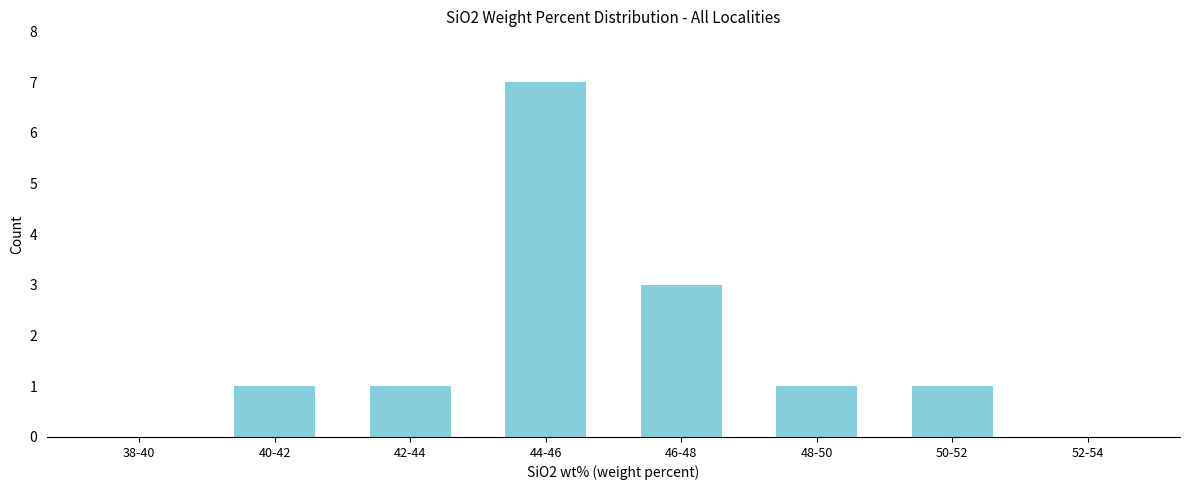

Reading left to right, list all the values displayed in this chart.

38-40=0	40-42=1	42-44=1	44-46=7	46-48=3	48-50=1	50-52=1	52-54=0